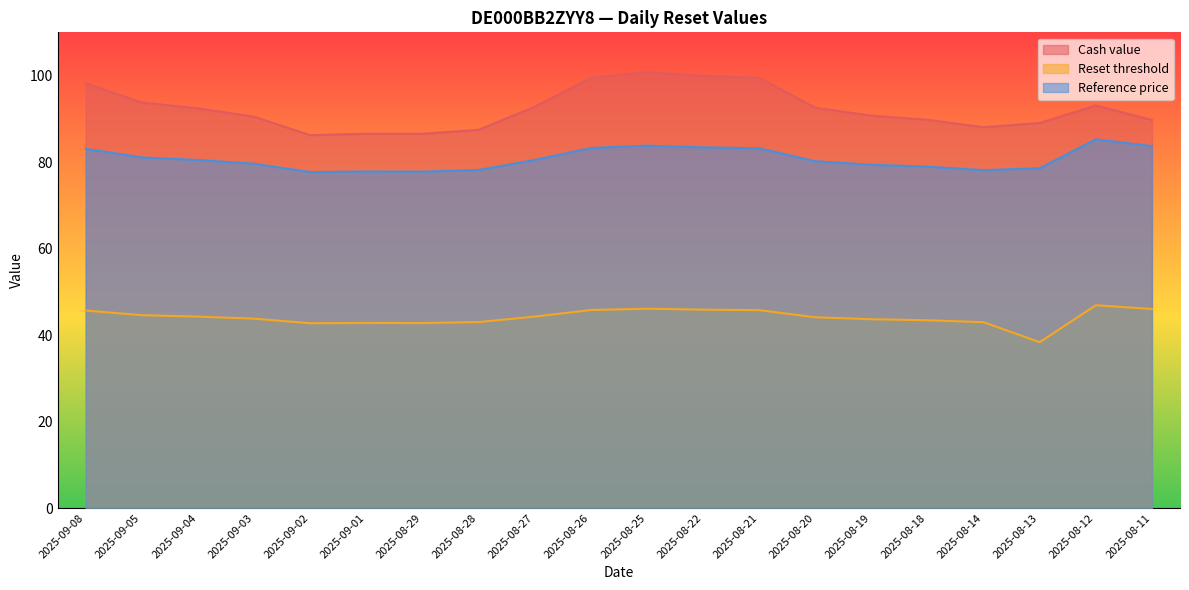

How many series are shown in this chart?

3